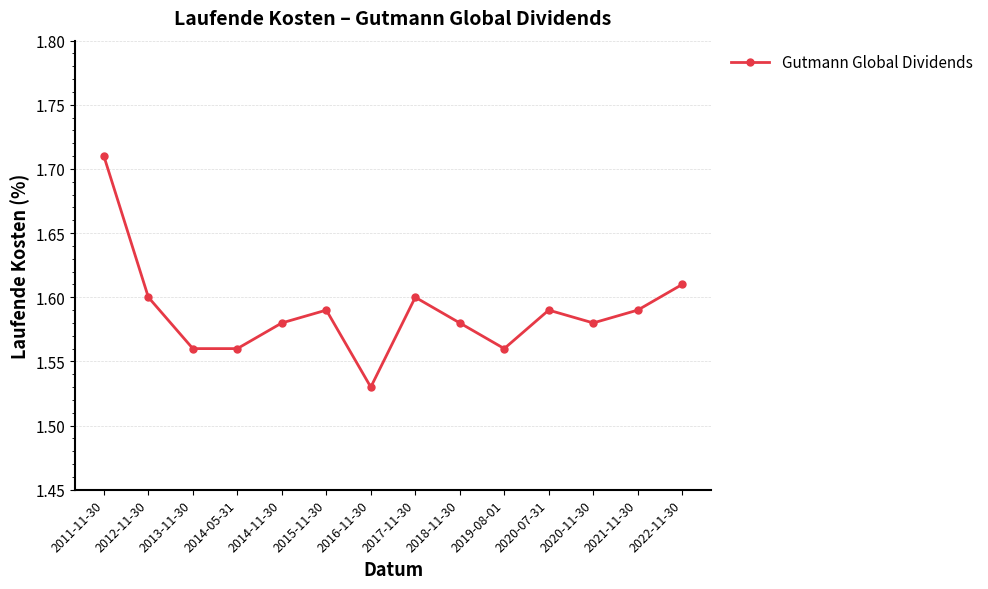

Where is the first local maximum?

2015-11-30